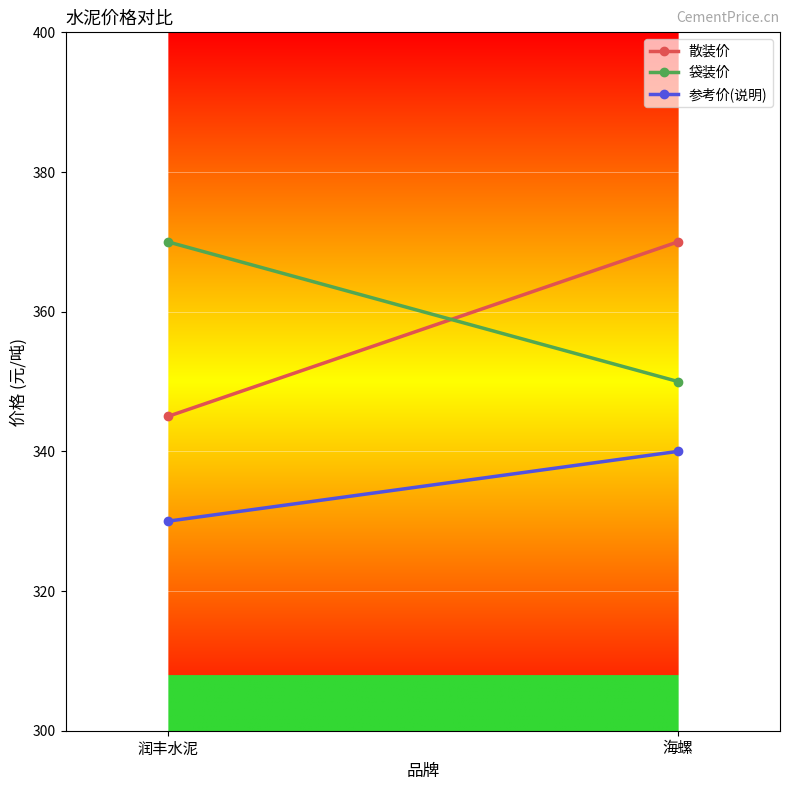

Which series has the largest total across all categories?

袋装价